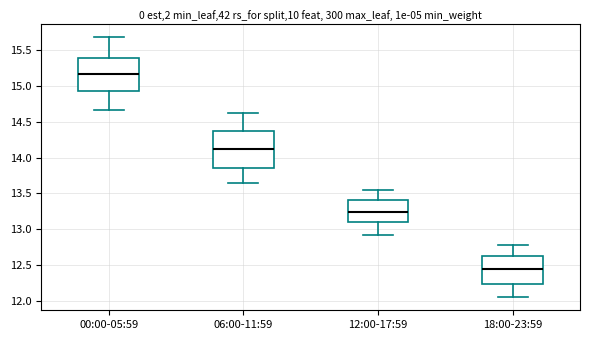

Reading left to right, transcribe this box plot: for each box, give where its median line is, the range the box spans, and where its two whiskers end, as read against the y-axis. The values are not printed on the chart, so give them approximately, as read against the axis.

00:00-05:59: median 15.20, box 14.95 to 15.40, whiskers 14.65 to 15.70
06:00-11:59: median 14.10, box 13.85 to 14.35, whiskers 13.65 to 14.60
12:00-17:59: median 13.25, box 13.10 to 13.40, whiskers 12.90 to 13.55
18:00-23:59: median 12.45, box 12.25 to 12.65, whiskers 12.05 to 12.80